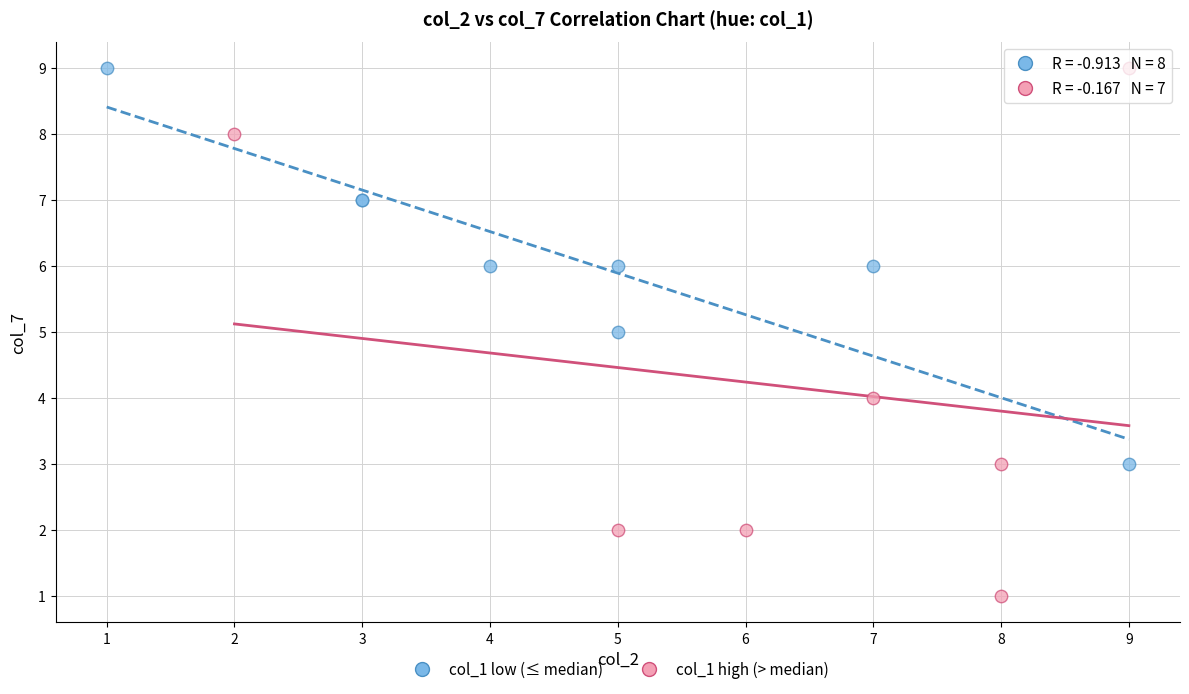

Which series reaches the minimum Y coordinate?

col_1 high (> median)